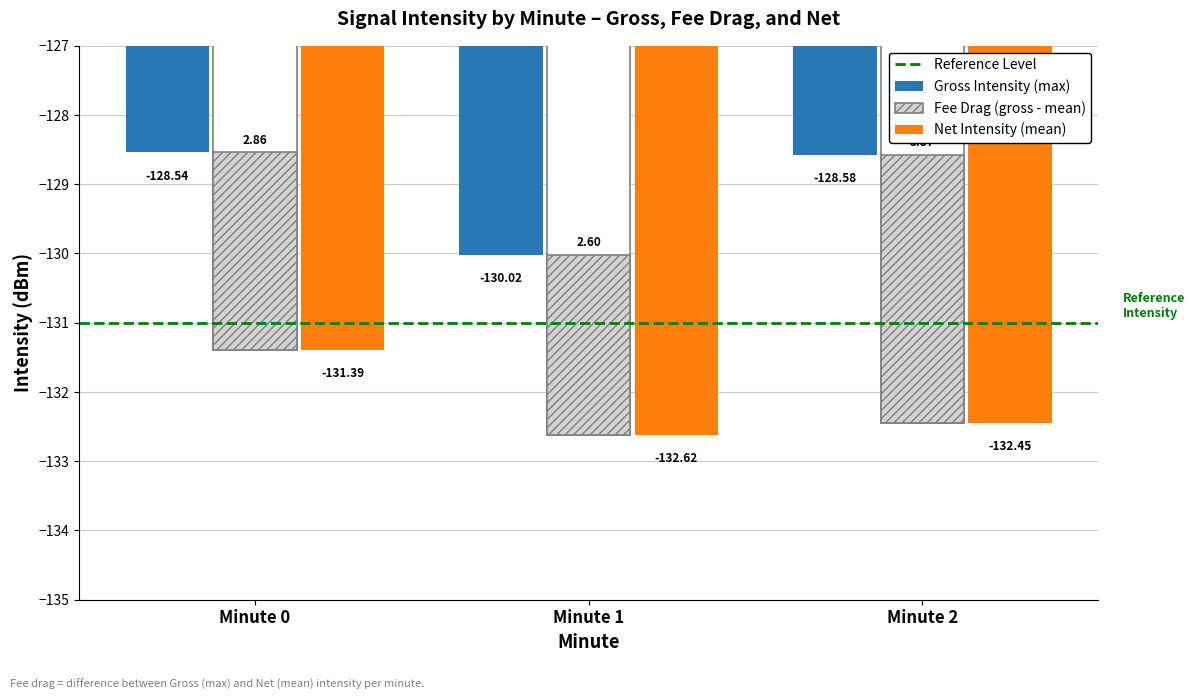

Are the bars grouped side by side (vs. stacked)?

Yes